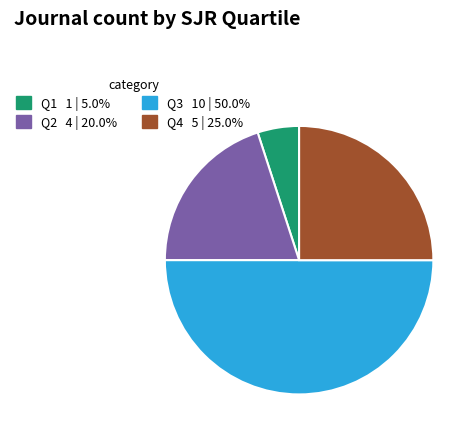

What is the smallest slice in the pie chart?

Q1